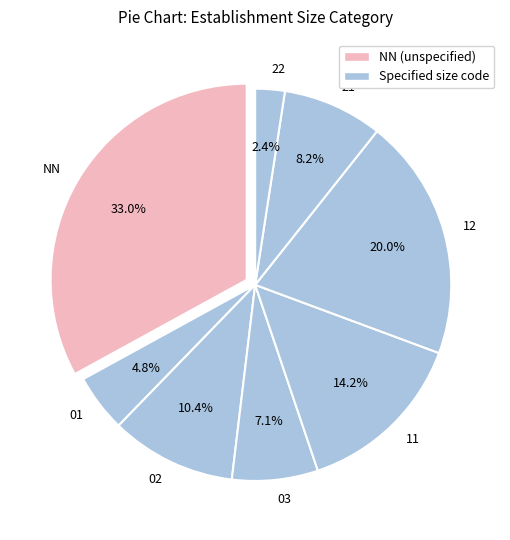

Between 12 and 22, which is larger?

12